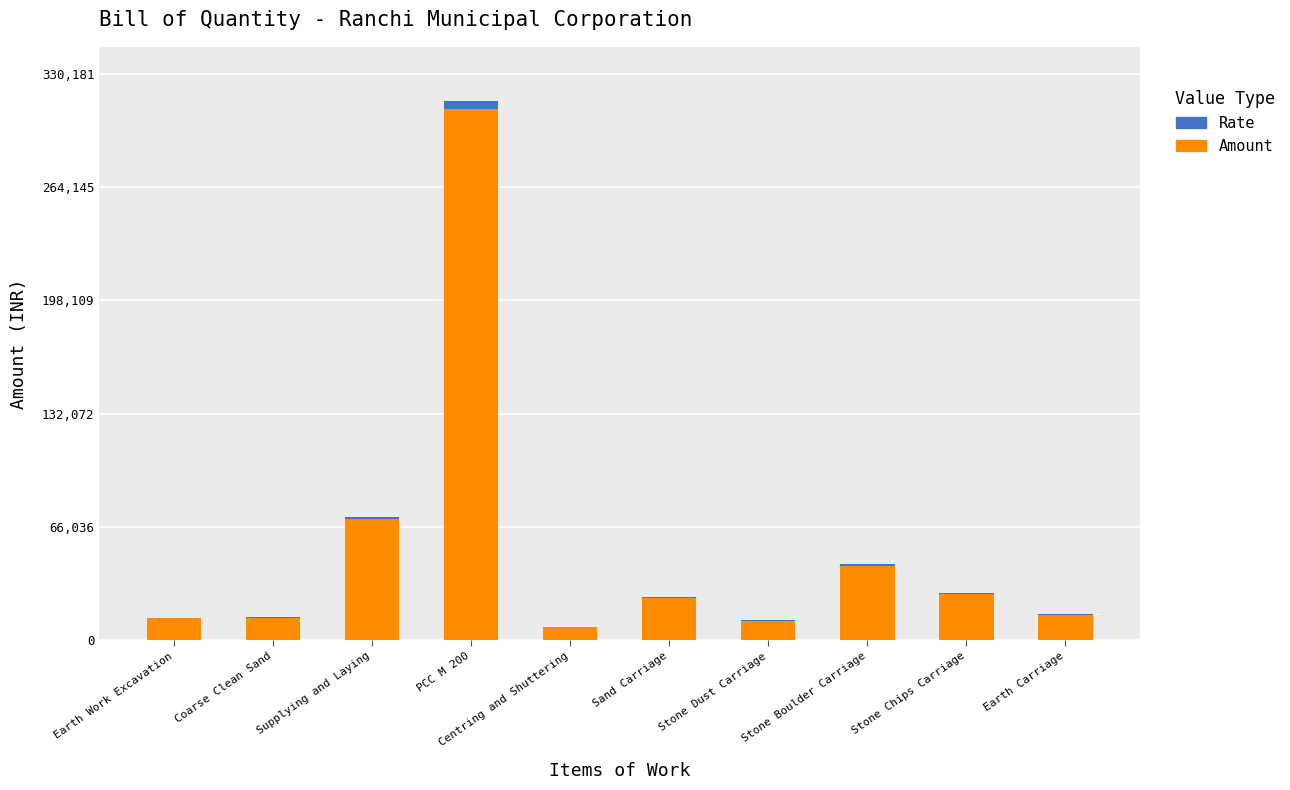

Which category has the highest value in the Amount series?

PCC M 200